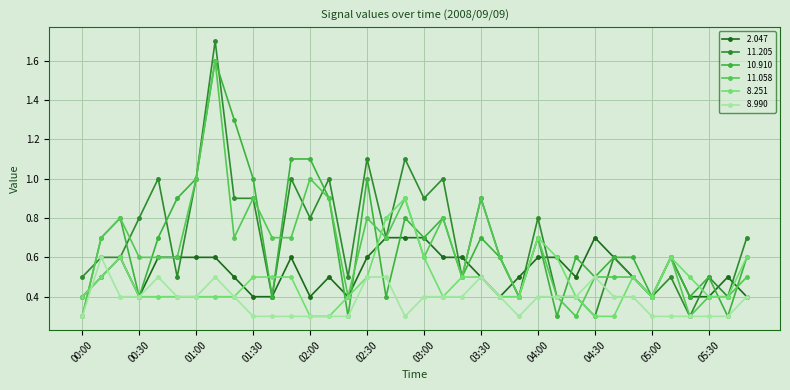

What is the label of the 22nd point from the right?

02:20